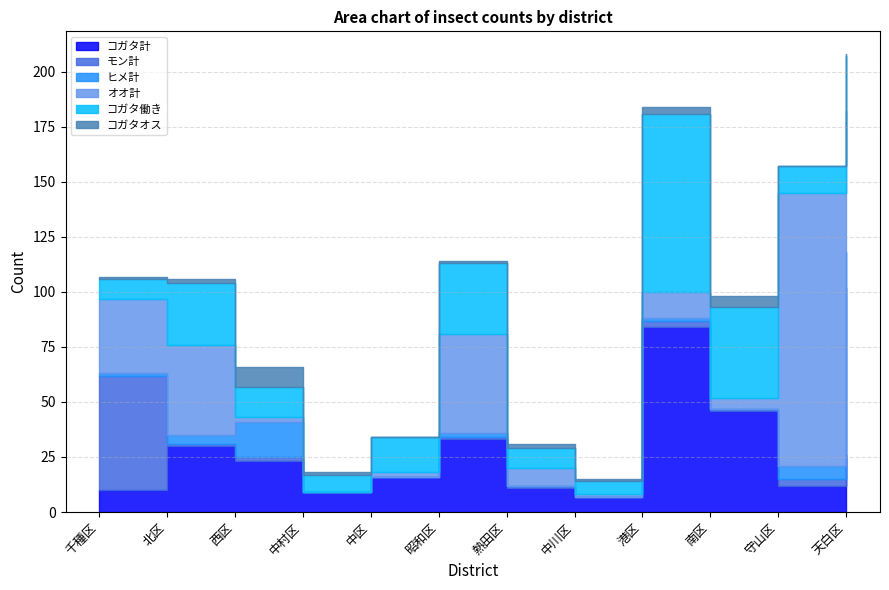

Where does the コガタ働き series first go above 16?

北区